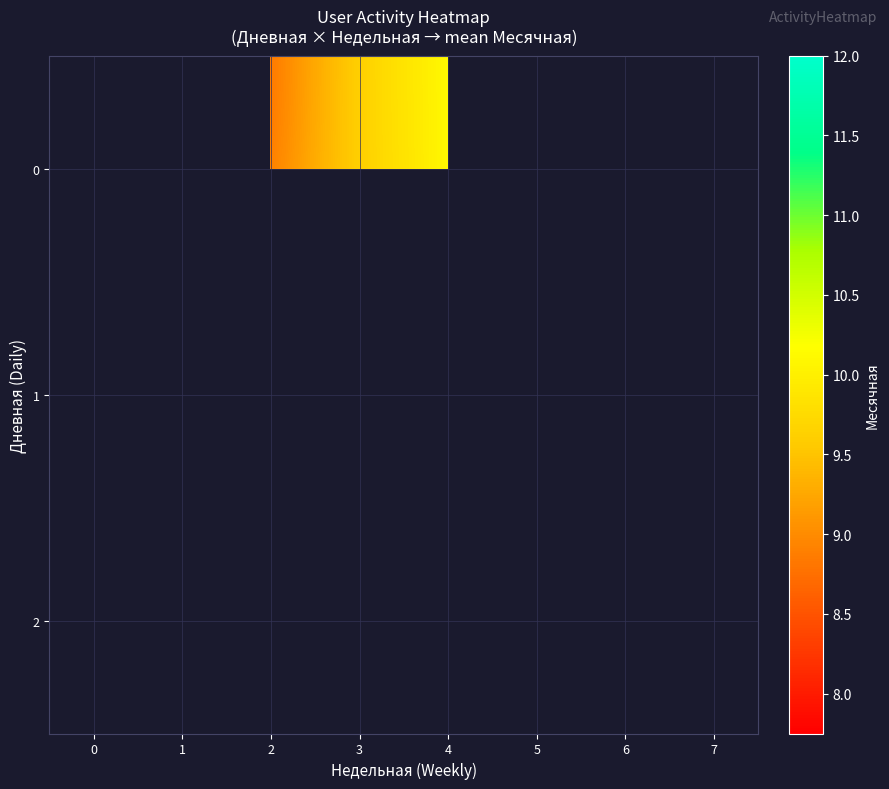

At which category is the sum across all series the highest?

4